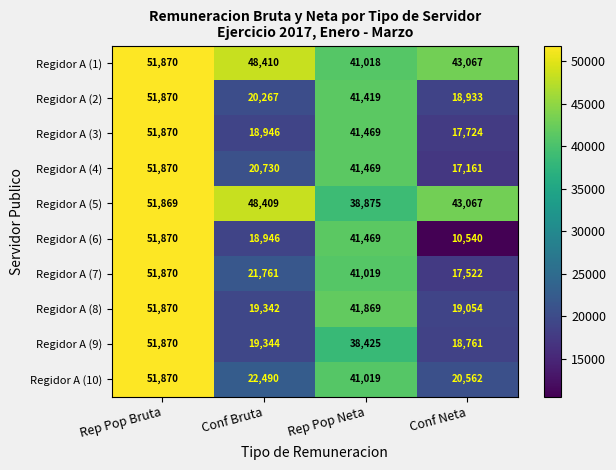

Which series has the largest total across all categories?

Regidor A (1)